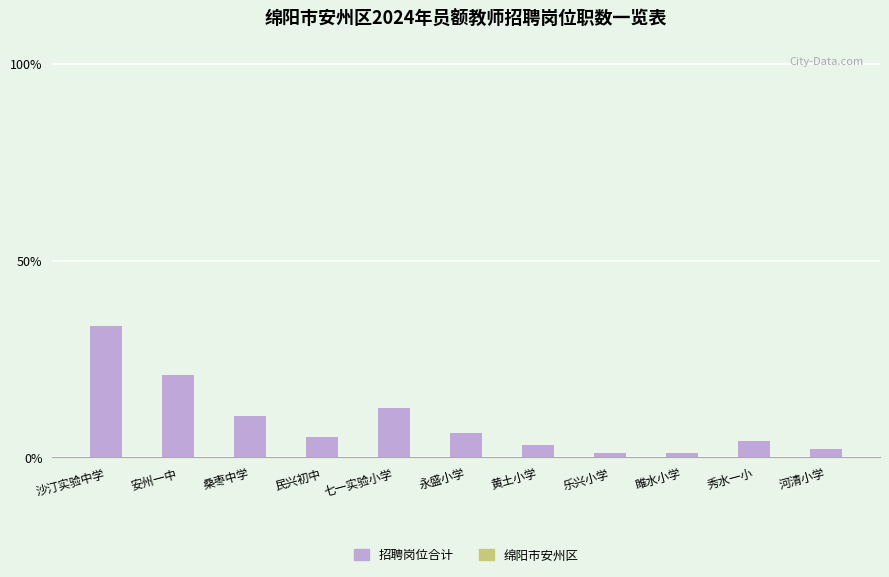

What is the maximum value shown in the chart?

33.3